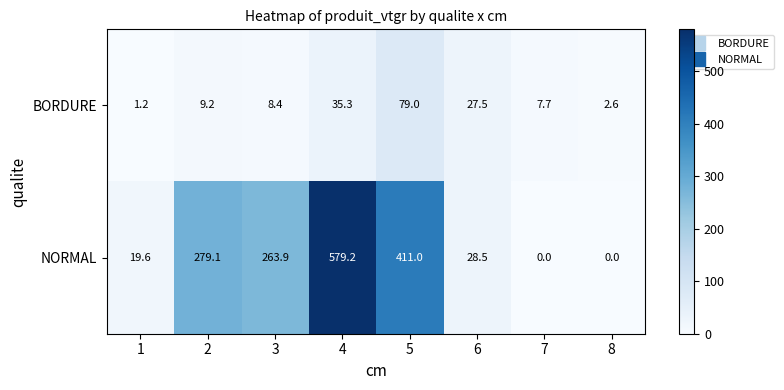

Rank the series by their average value, from highest to lowest.

NORMAL, BORDURE